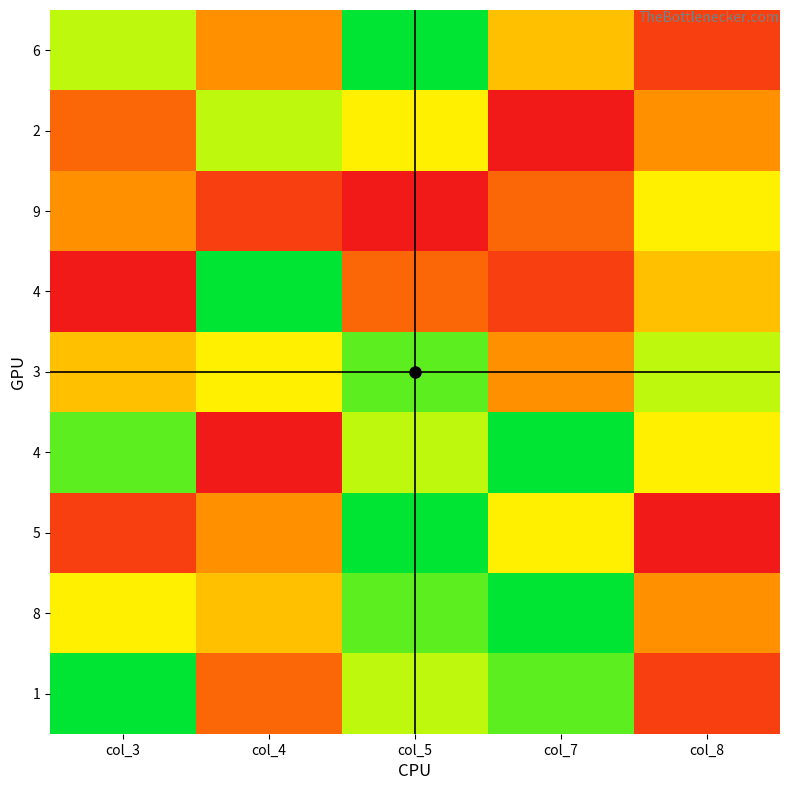

Which has a higher value, col_4 or col_5?

col_5